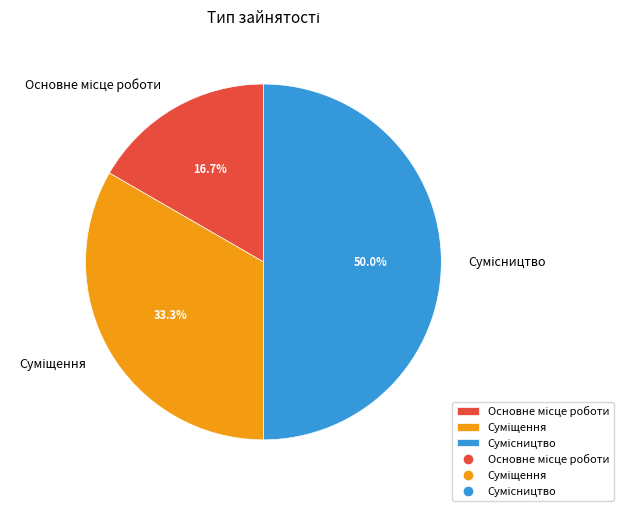

To the nearest percent, what percentage of the pie is Сумісництво?

50%